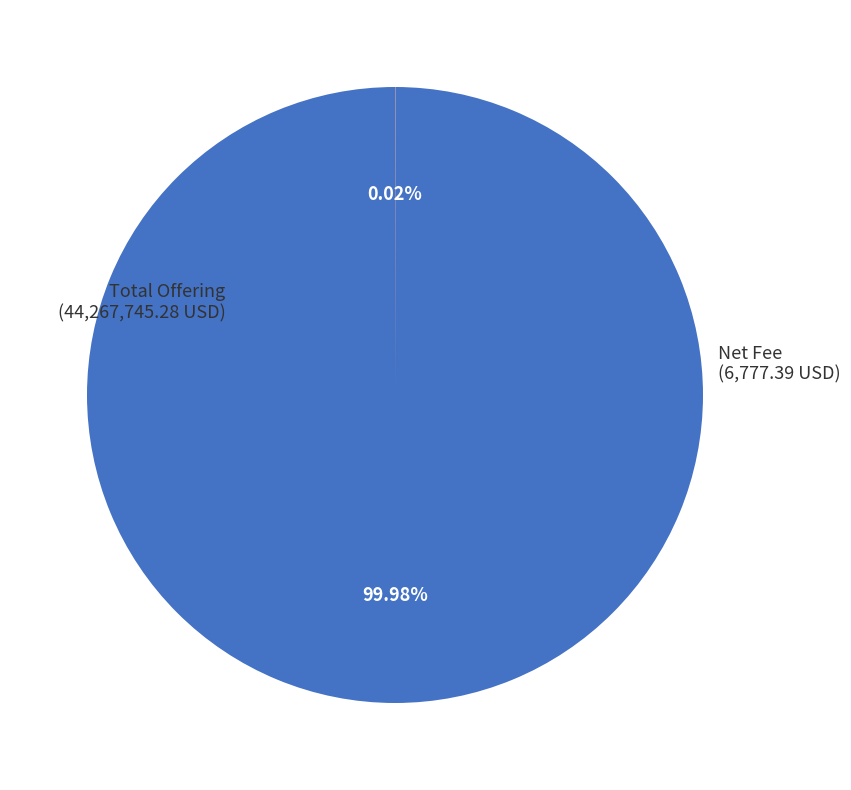

True or false: Total Offering accounts for 94% of the total.

False